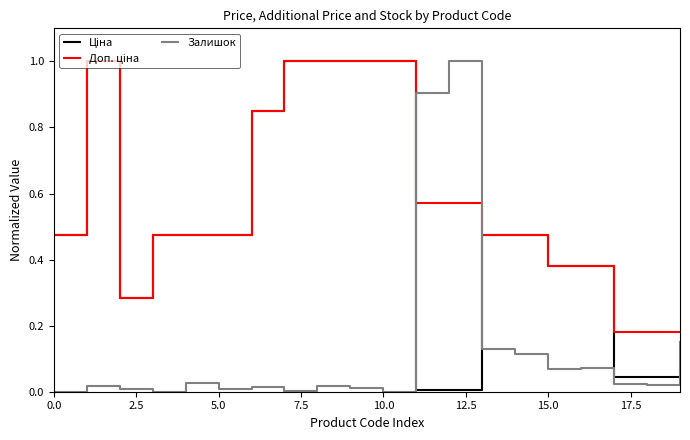

What is the greatest value displayed?

1.0